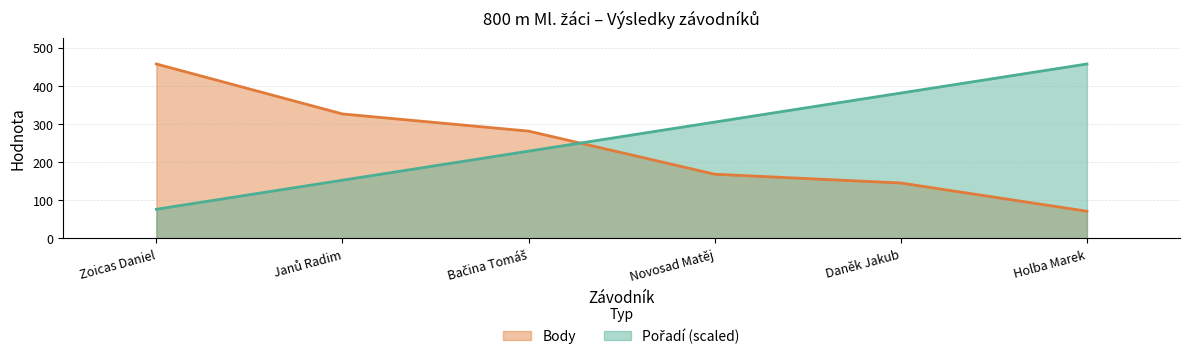

What is the average value of the Pořadí series?

266.6